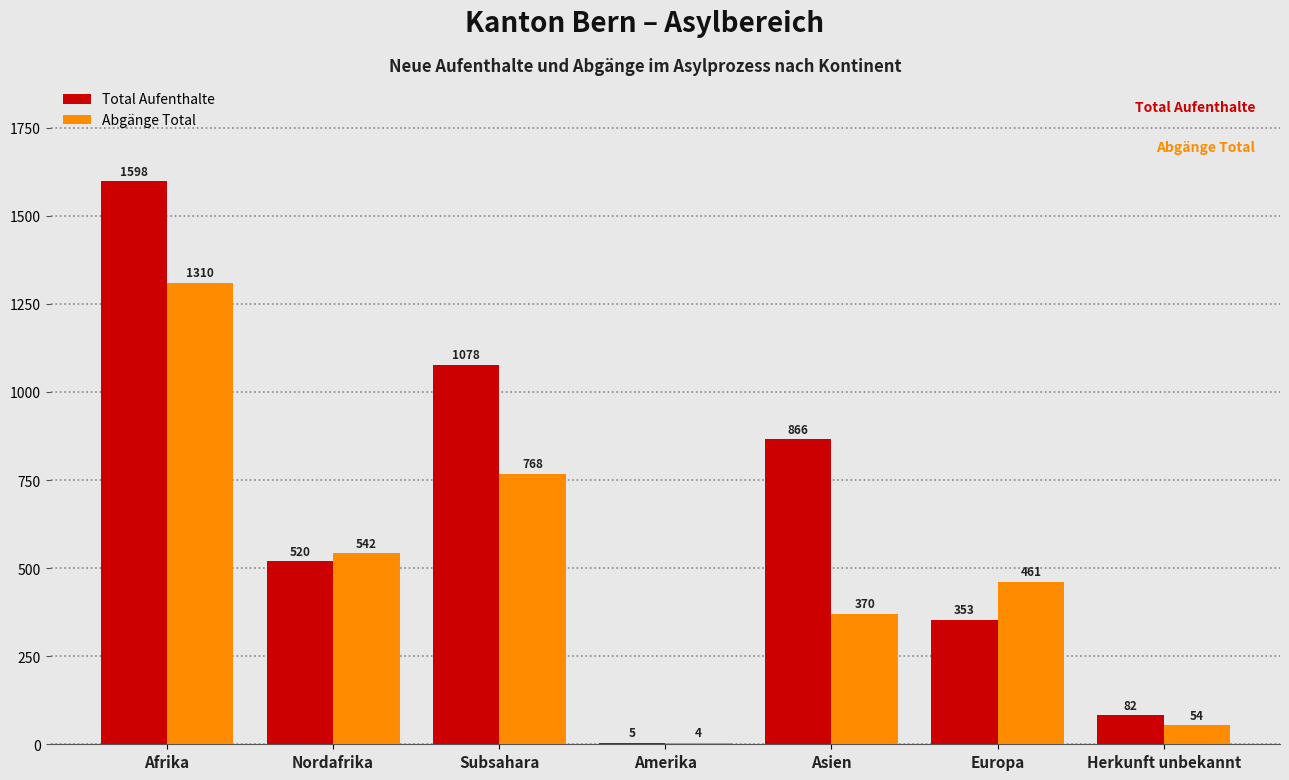

Which label corresponds to the largest value in the chart?

Afrika